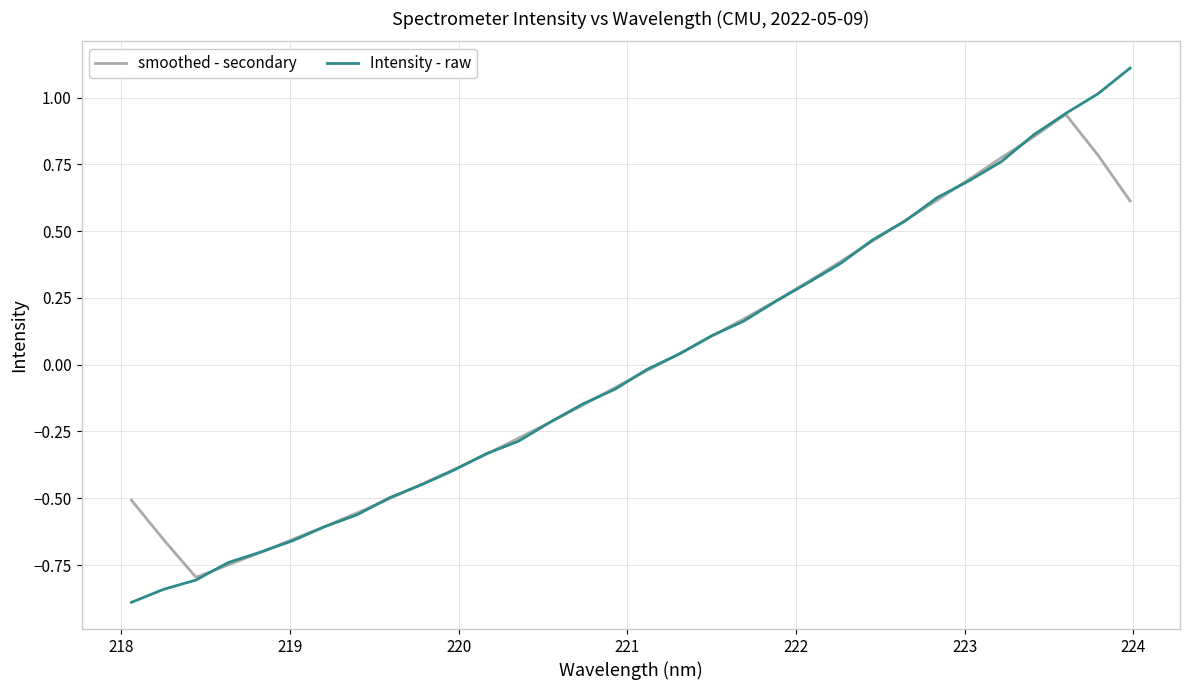

List the series in order of their peak value, lowest first.

smoothed - secondary, Intensity - raw